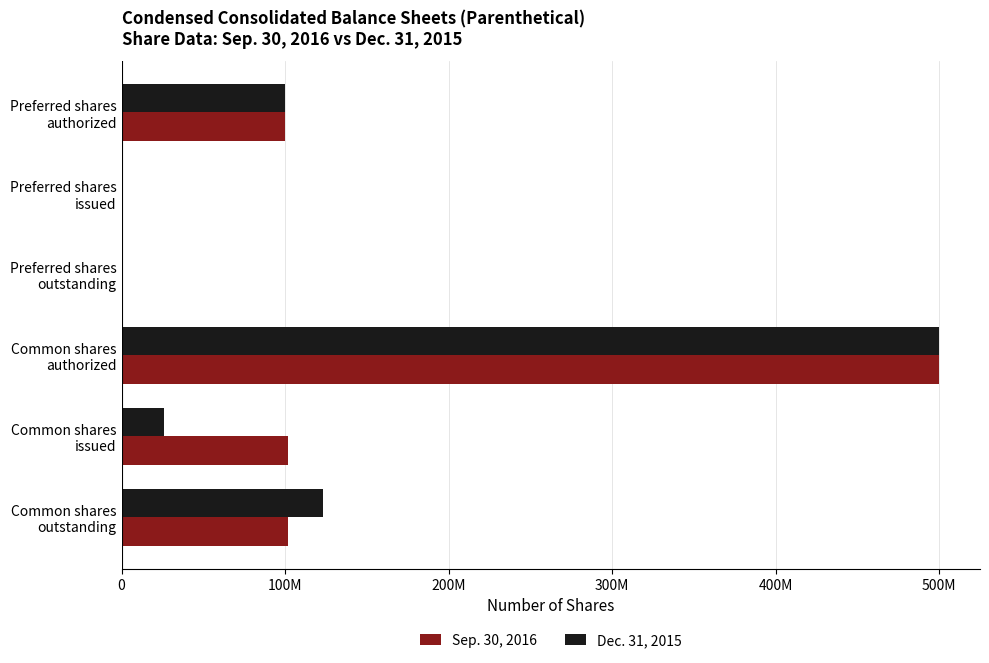

Which series has the widest spread of values?

Sep. 30, 2016